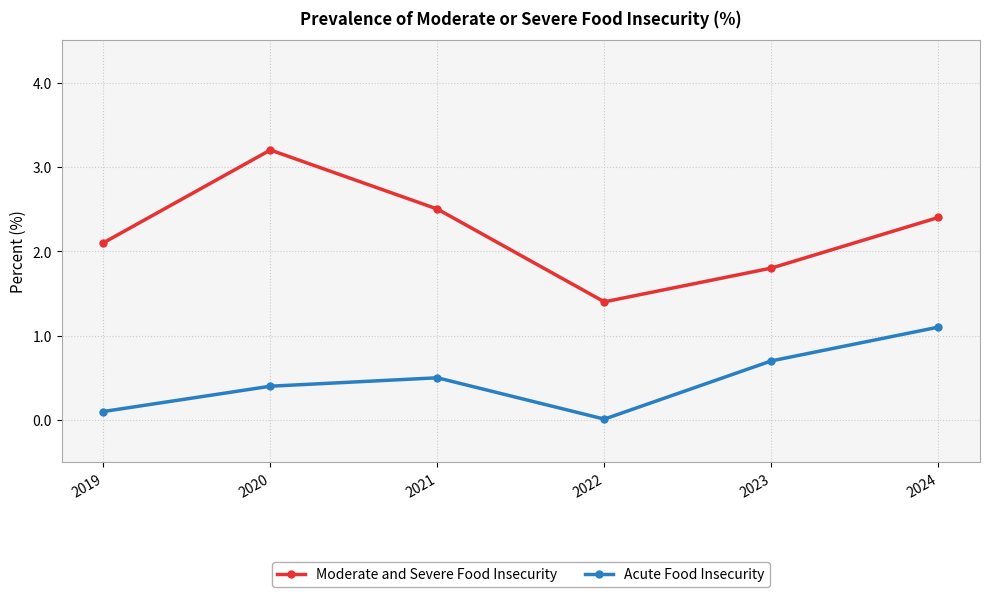

Which series has the widest spread of values?

Moderate and Severe Food Insecurity